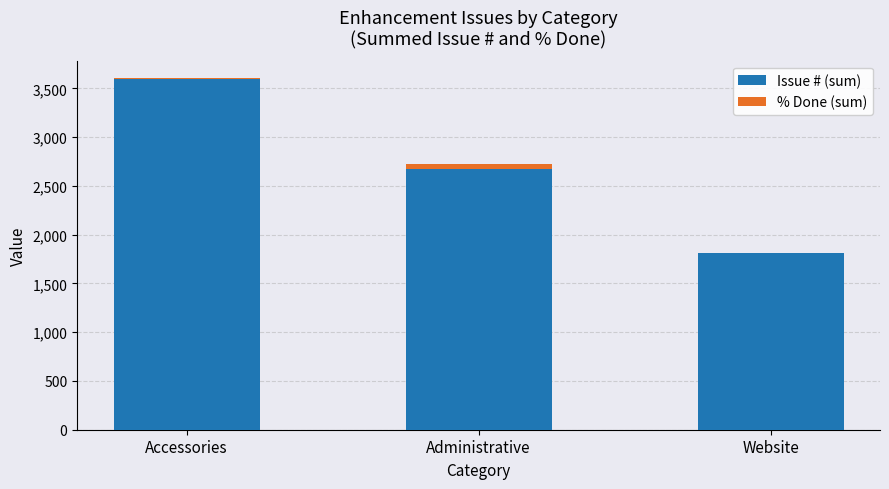

At which category is the sum across all series the highest?

Accessories